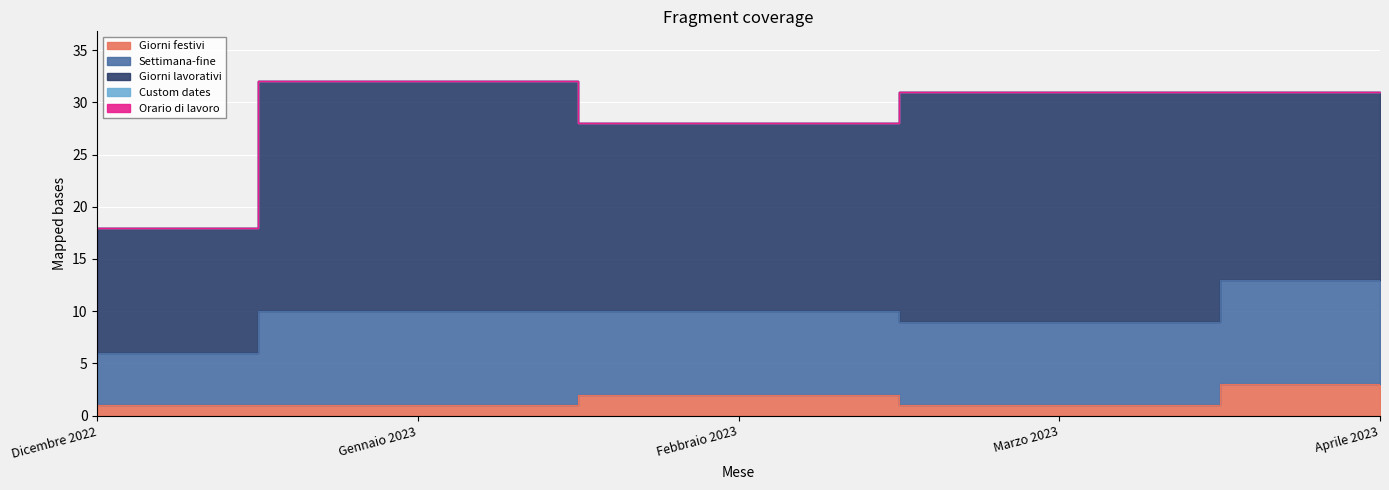

At which category does Giorni lavorativi reach its first local valley?

Febbraio 2023